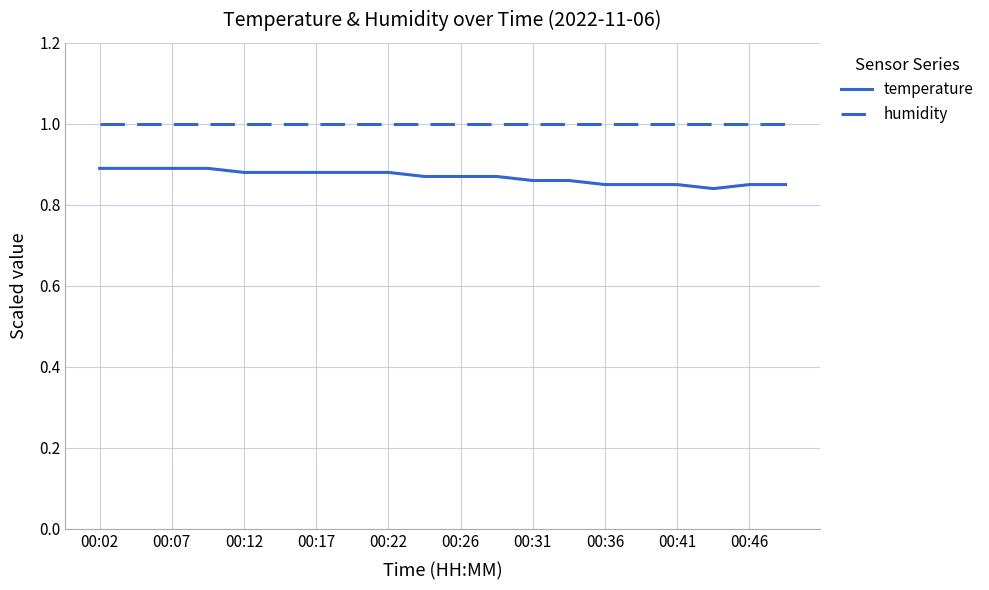

What is the maximum value for humidity?

1.0